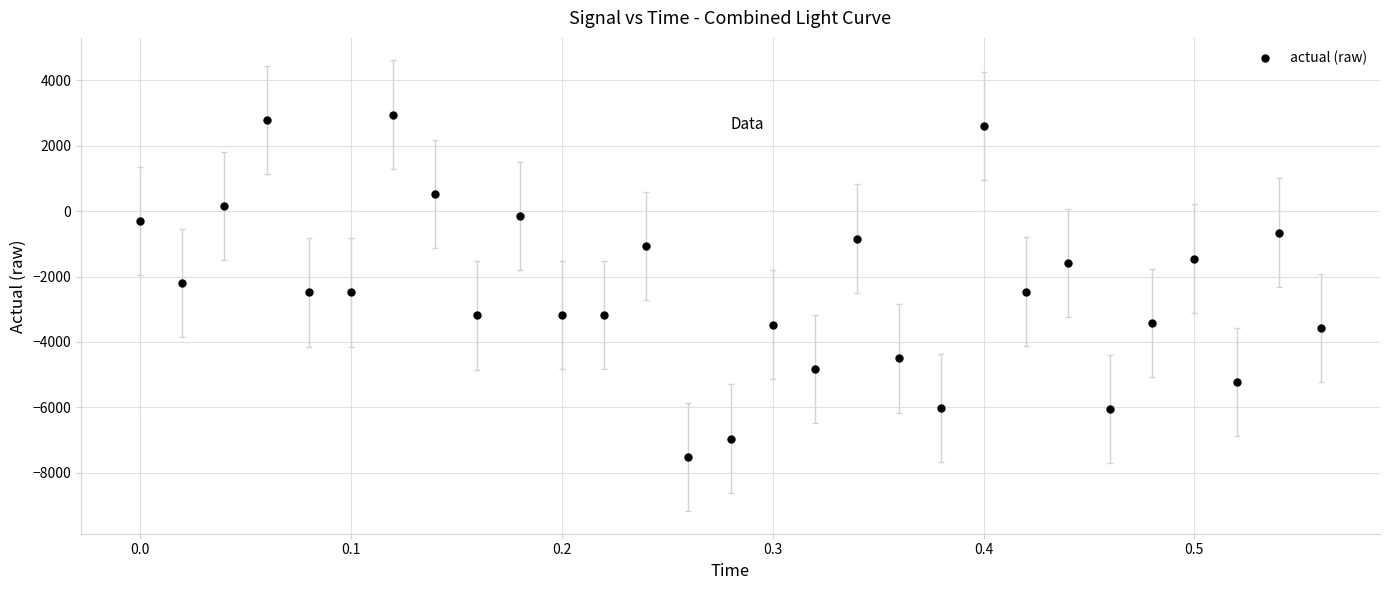

What is the range of Y values (max minus min)?

10477.5